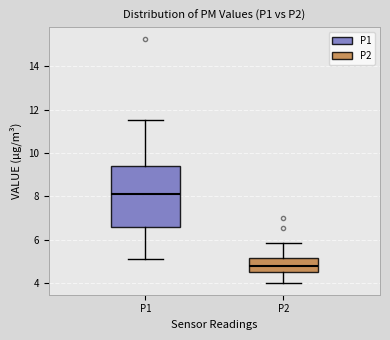

Reading left to right, read every box against the y-axis: the position of its median line, the range the box covers, and the ends of its whiskers. The values are not printed on the chart, so give them approximately, as read against the axis.

P1: median 8.2, box 6.6 to 9.4, whiskers 5.2 to 11.6
P2: median 4.8, box 4.6 to 5.2, whiskers 4.0 to 5.8